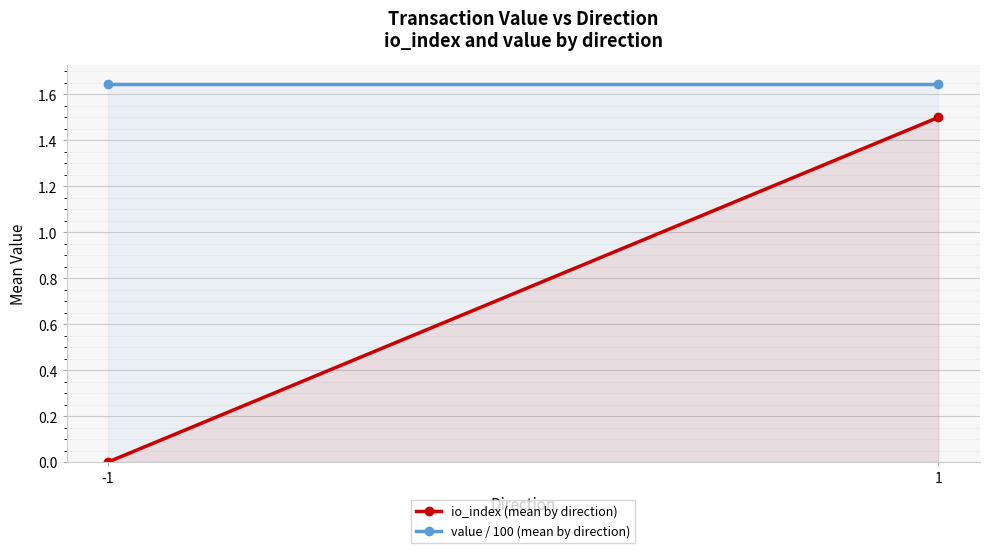

The io_index (mean by direction) series shows -0.6 at -1. True or false?

False